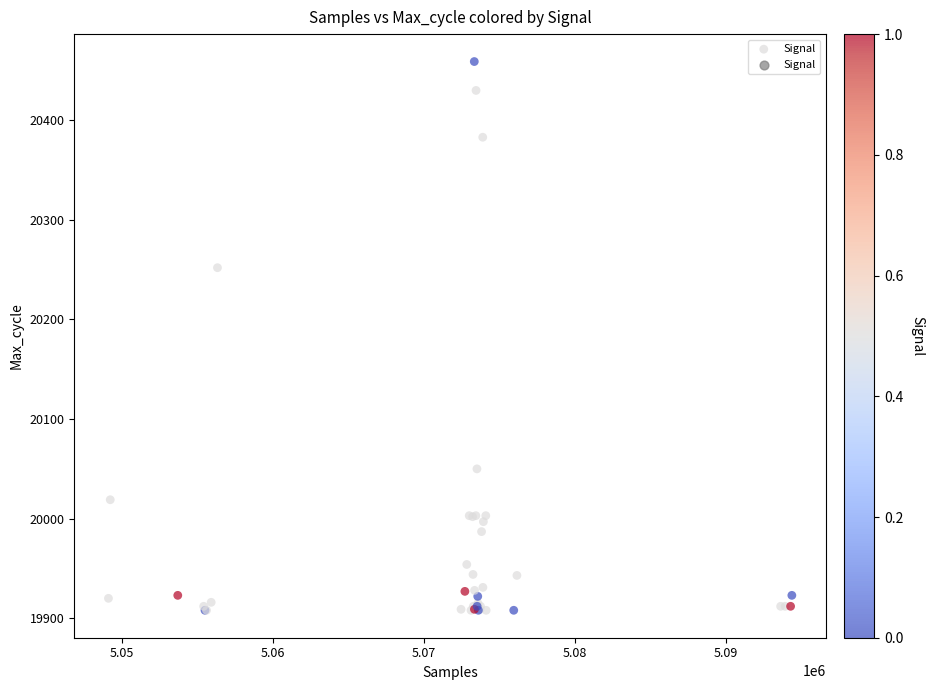

What Y value in the scatter plot is closest to 20183?

20252